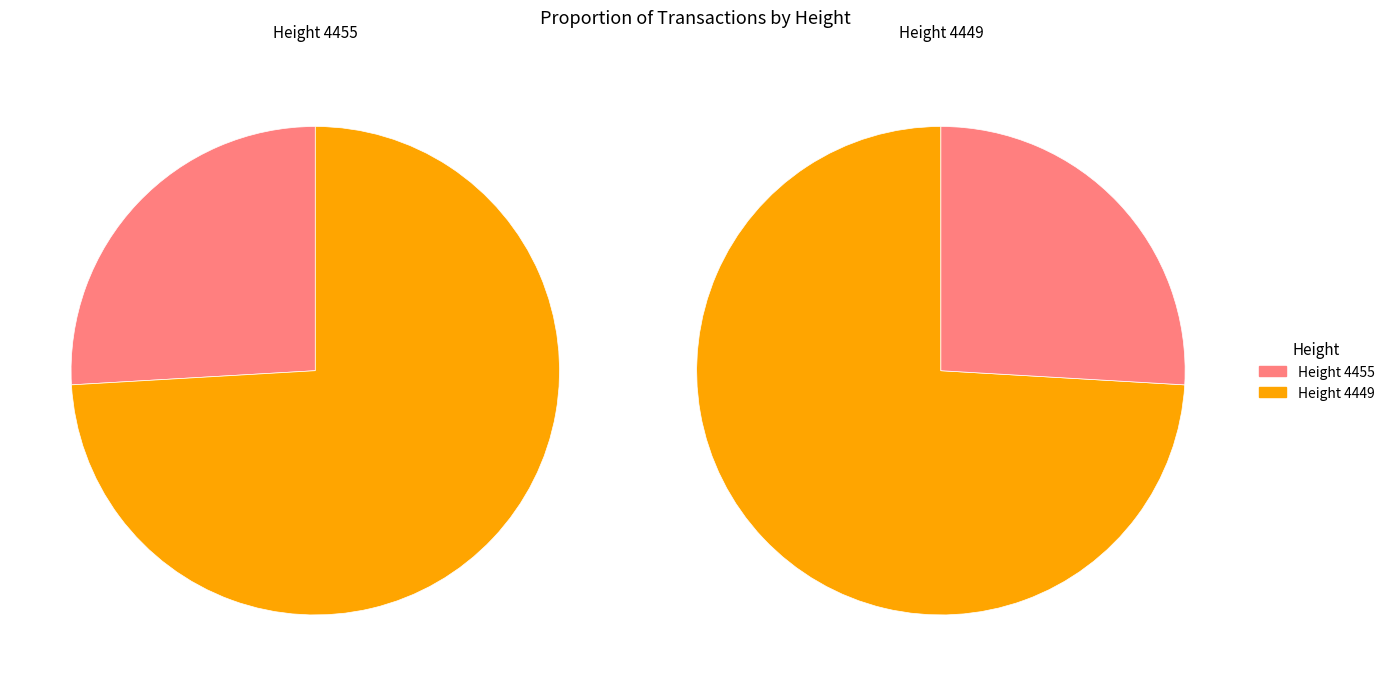

What is the total percentage of 4449 and 4455?

100.0%